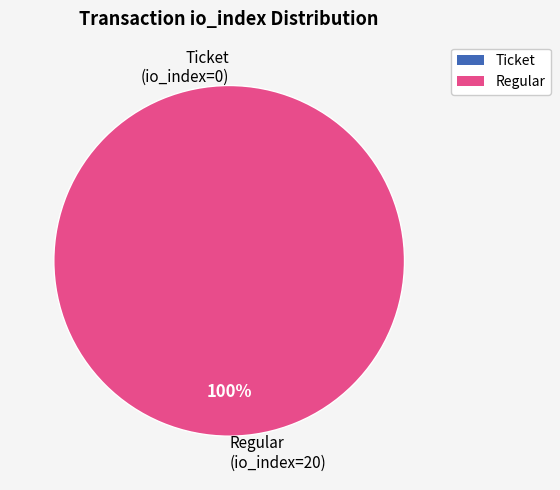

What percentage do Ticket (io_index=0) and Regular (io_index=20) together represent?

100.0%